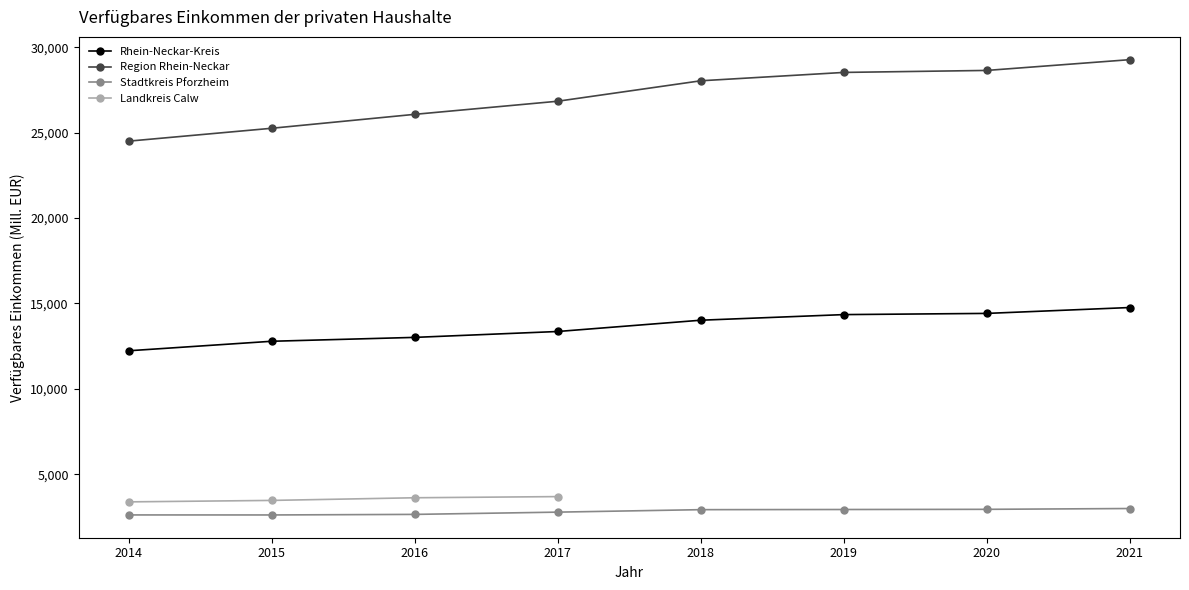

True or false: Region Rhein-Neckar and Stadtkreis Pforzheim intersect in this chart.

False